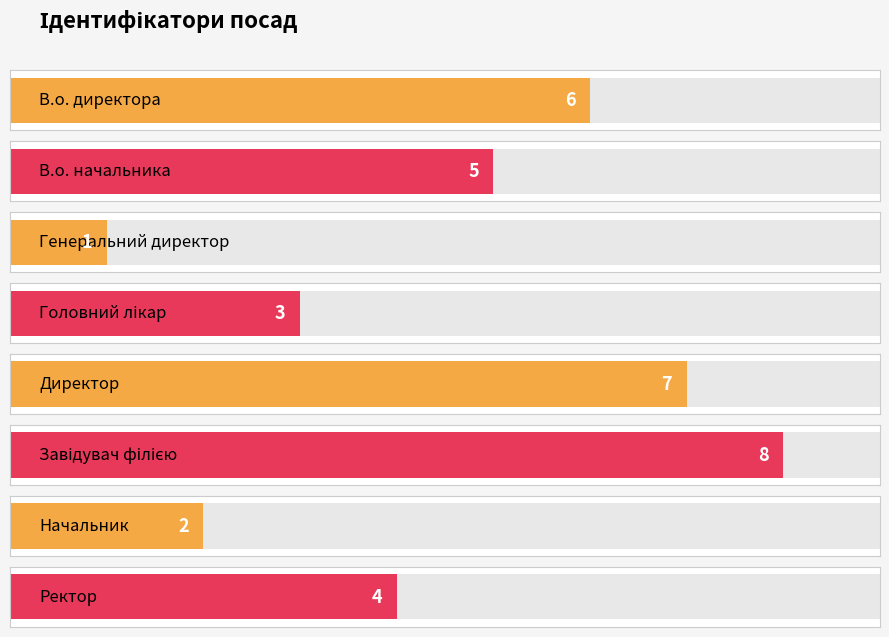

How many bars are there in total?

8